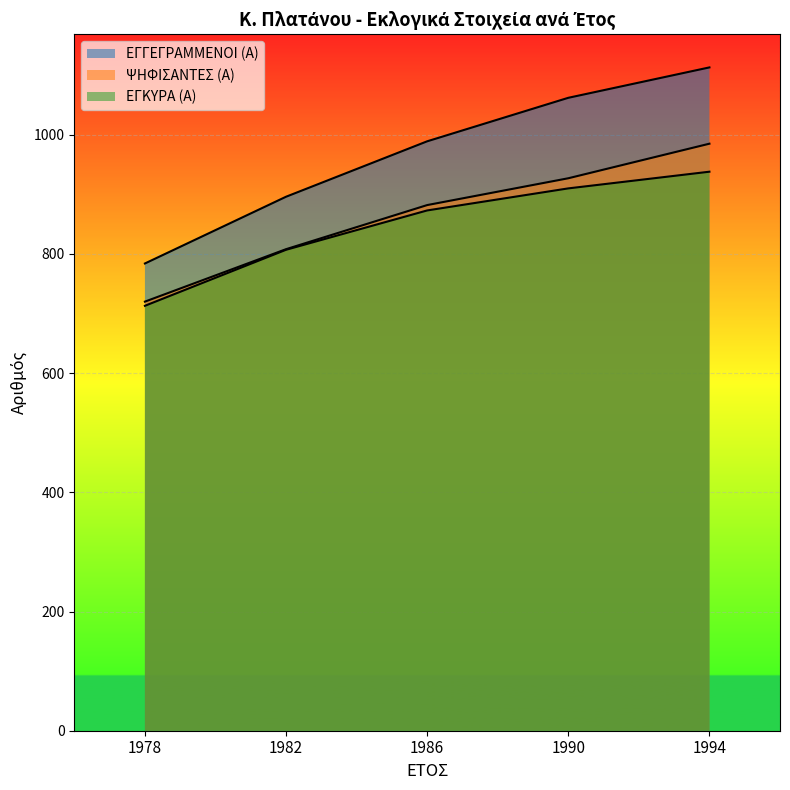

What is the sum of all ΨΗΦΙΣΑΝΤΕΣ (Α) values?

4322